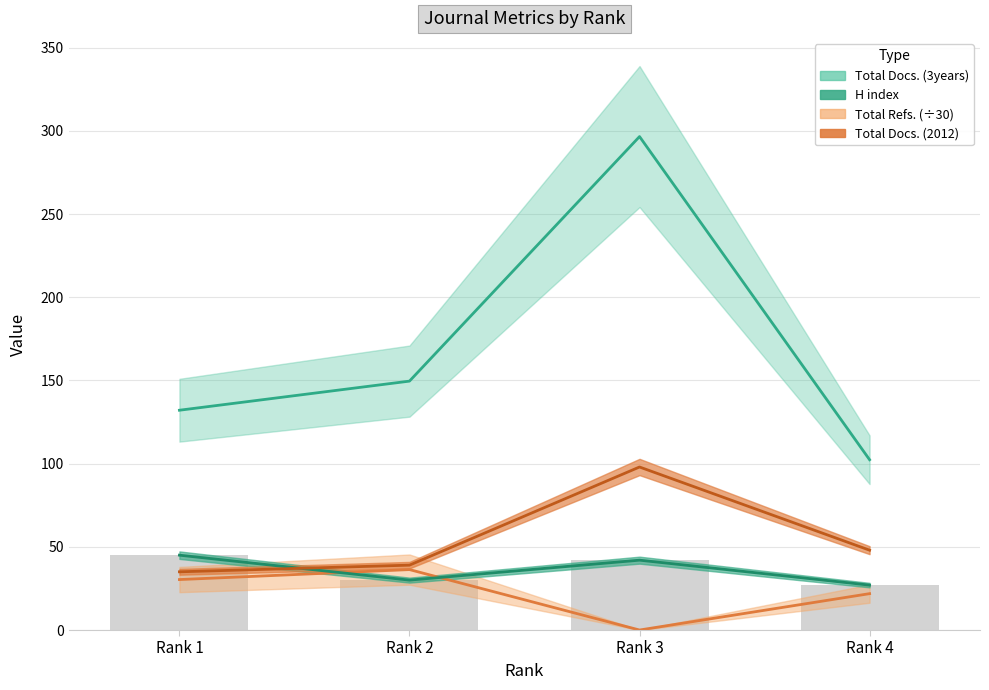

What is the difference between the maximum and second lowest values in the H index series?

15.0